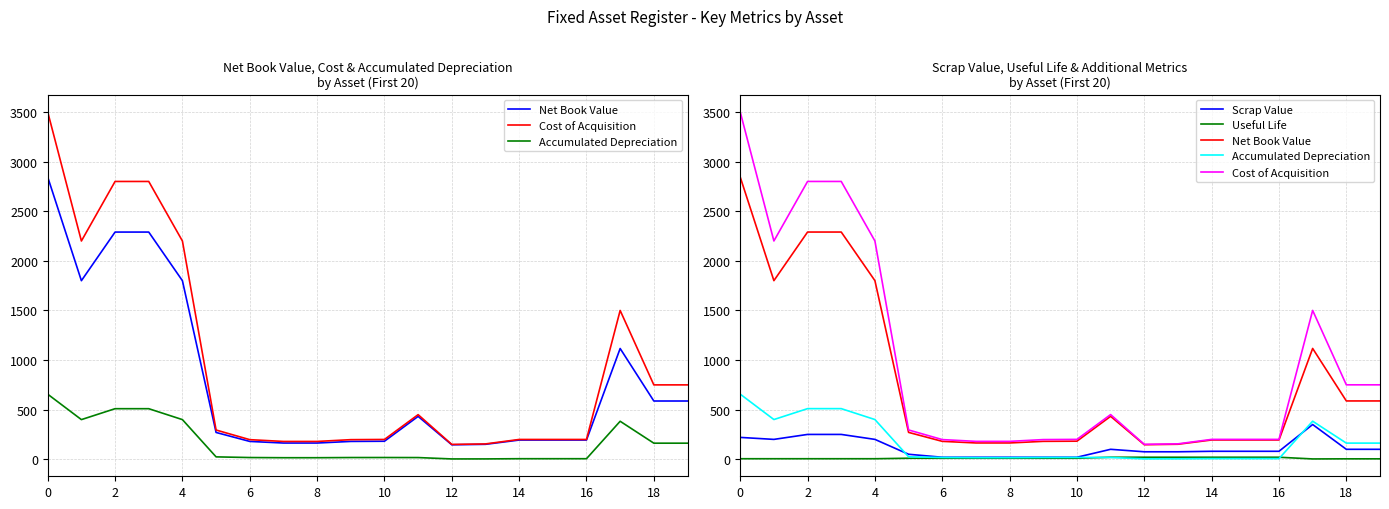

True or false: Cost of Acquisition and Net Book Value cross at least once.

False